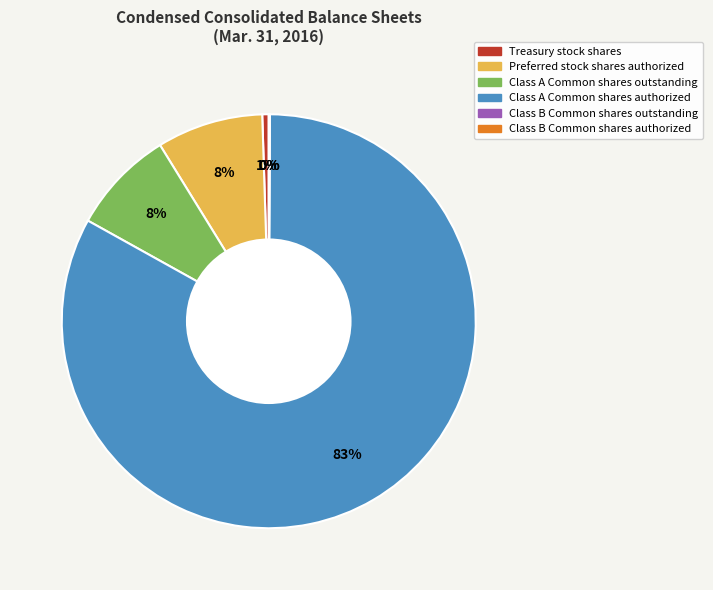

Which category has the biggest portion of the pie?

Class A Common shares authorized